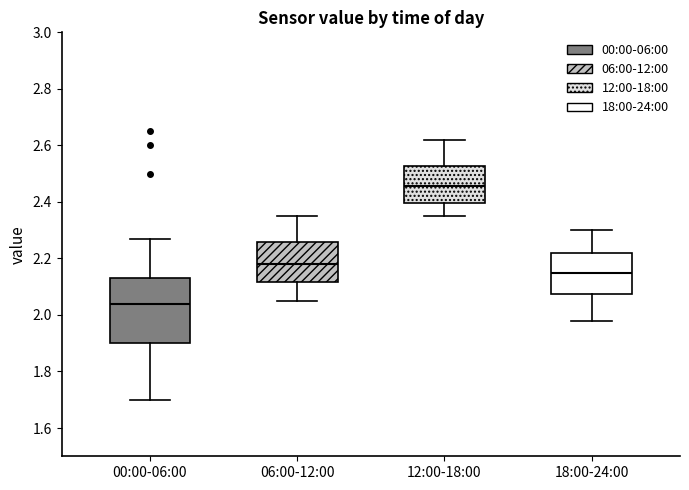

Which box has the highest median line?

12:00-18:00